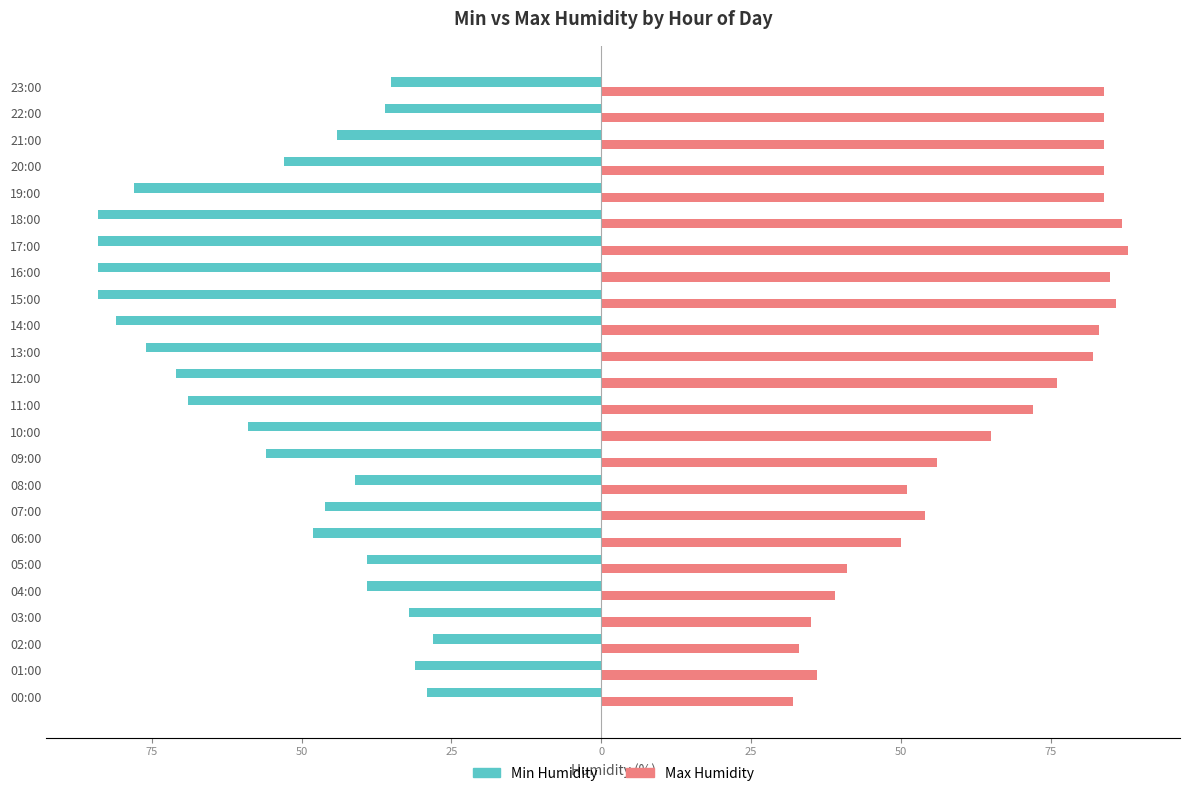

What are all the series names shown in the legend?

Min Humidity, Max Humidity